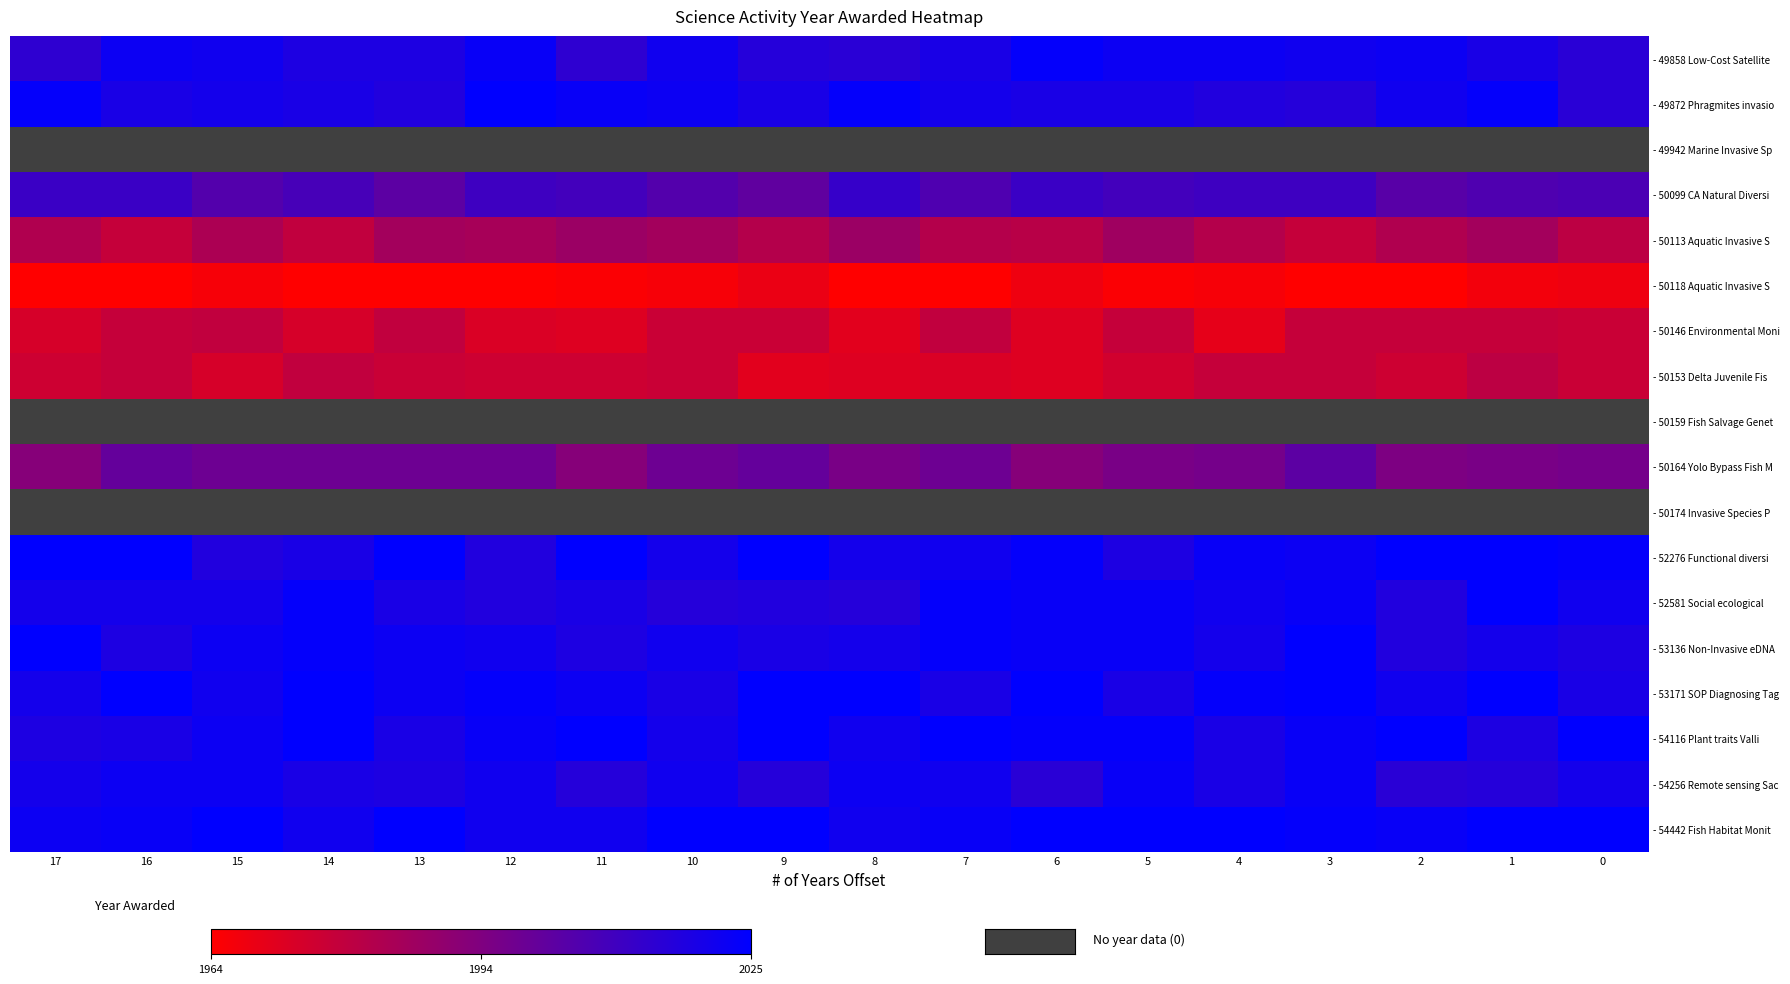

List the labels in order of - 50146 Environmental Moni value, smallest first.

4, 8, 11, 6, 12, 17, 14, 10, 9, 0, 16, 5, 3, 2, 1, 15, 13, 7